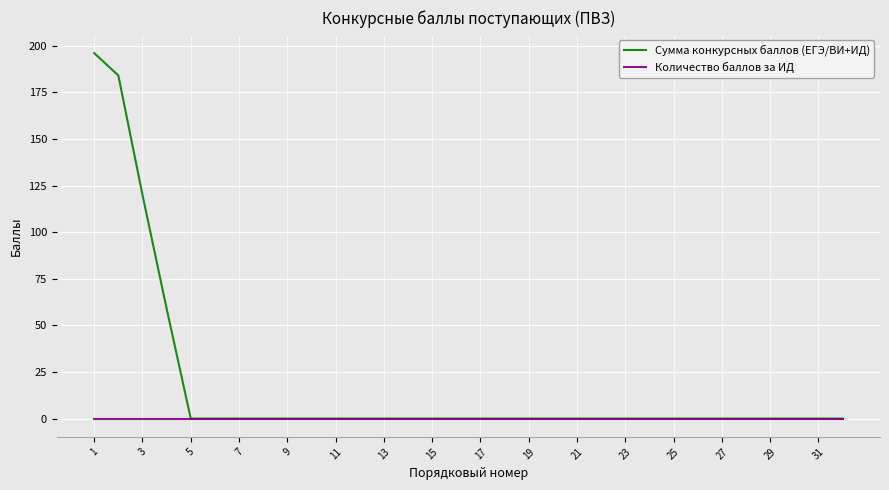

List the series in order of their overall mean, lowest first.

Количество баллов за ИД, Сумма конкурсных баллов (ЕГЭ/ВИ+ИД)